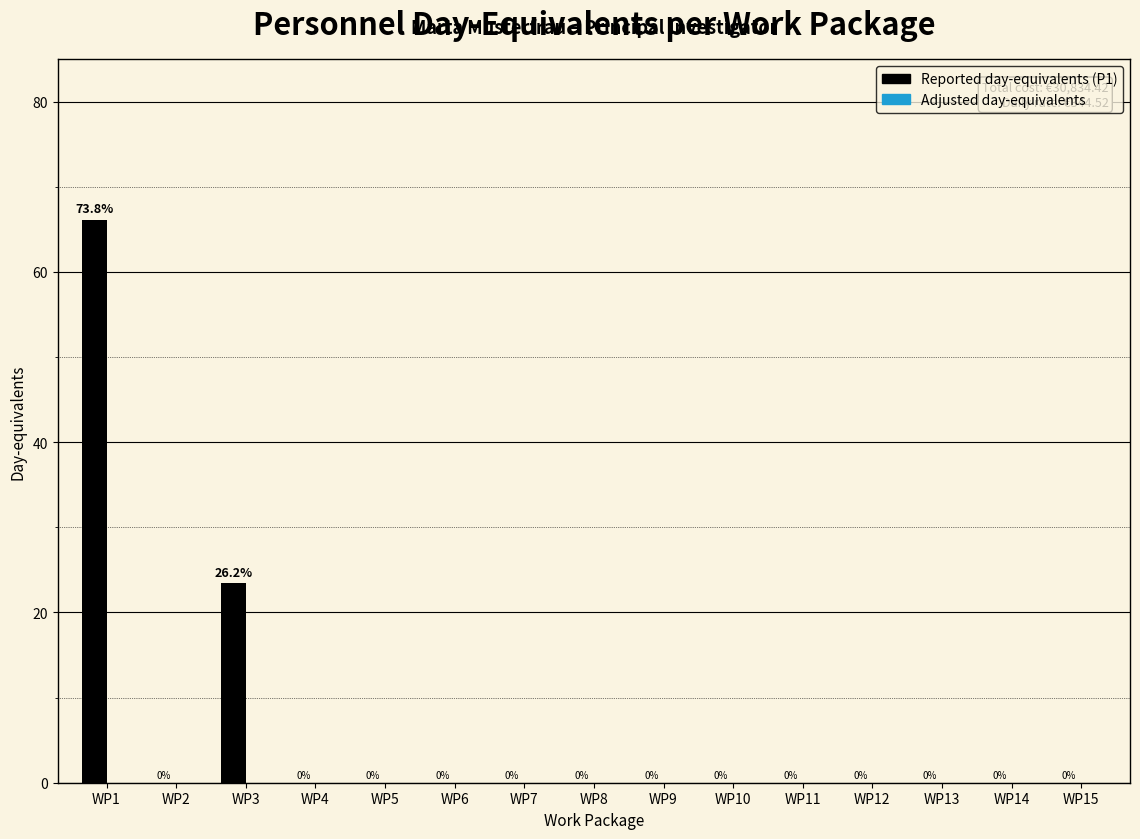

Reading right to left, transcribe all the data shown in this chart.

WP15=0.0	WP14=0.0	WP13=0.0	WP12=0.0	WP11=0.0	WP10=0.0	WP9=0.0	WP8=0.0	WP7=0.0	WP6=0.0	WP5=0.0	WP4=0.0	WP3=23.5	WP2=0.0	WP1=66.1